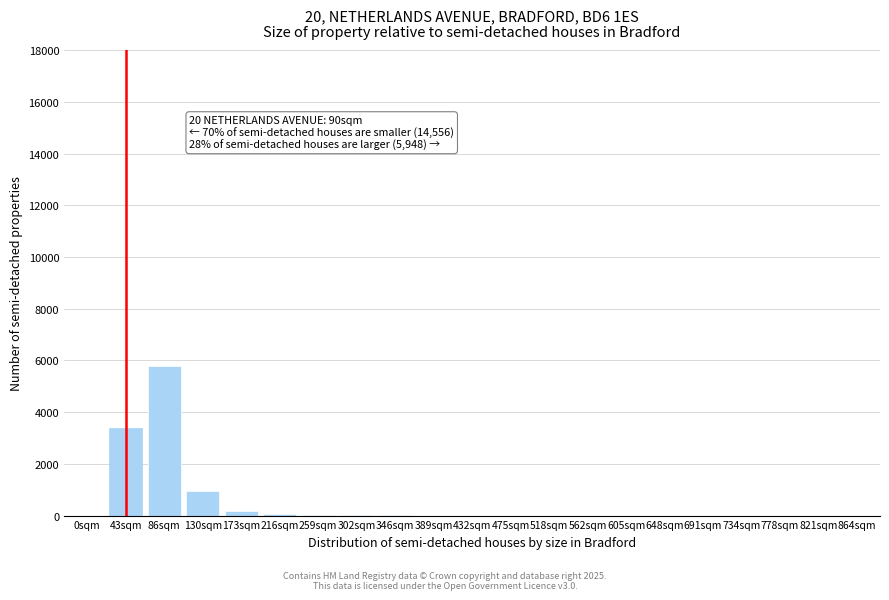

At which label is the value closest to 2900?

43sqm